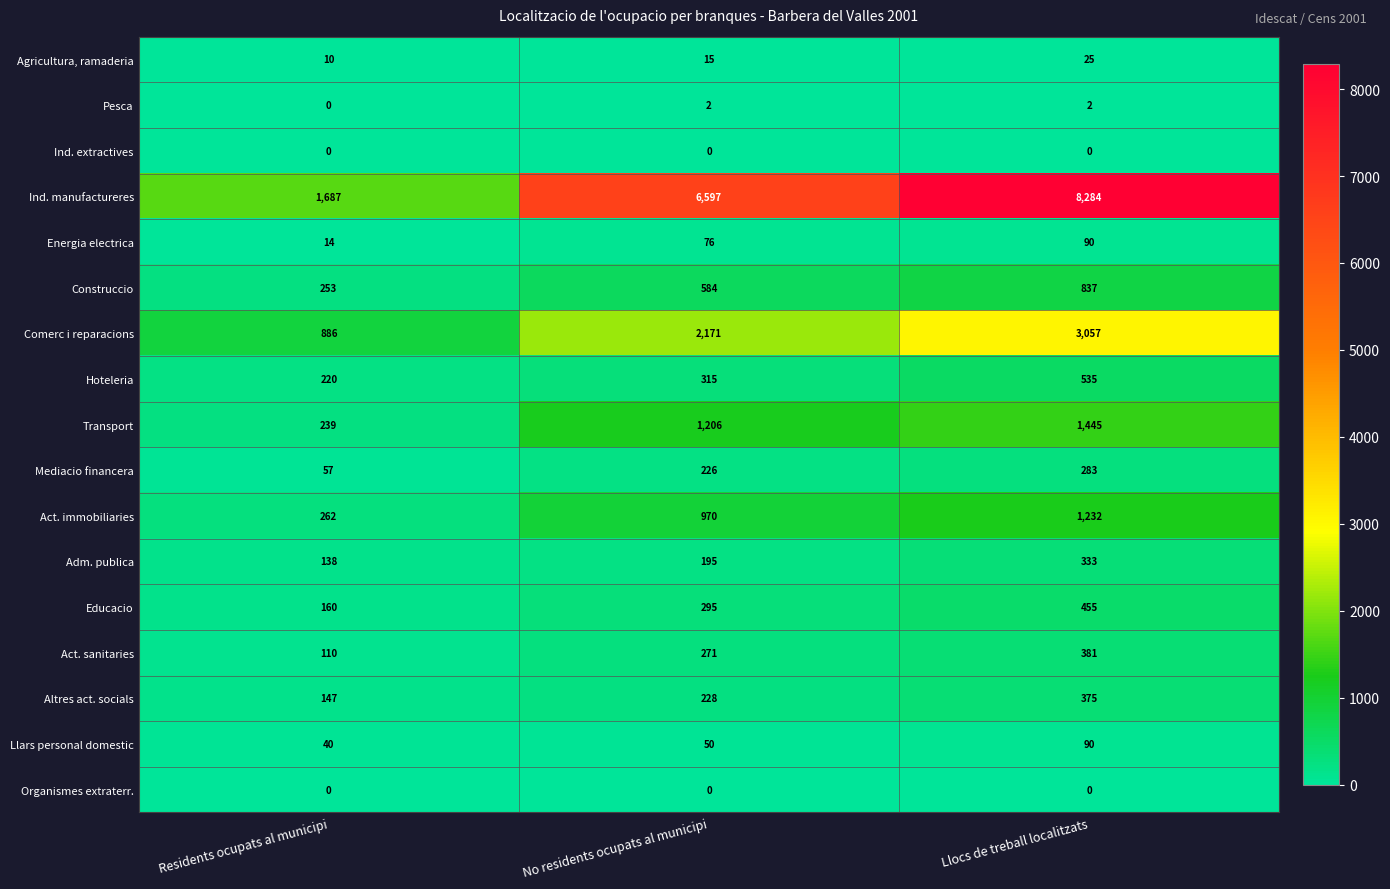

What is the spread (max minus min) of values at Llocs de treball localitzats?

8284